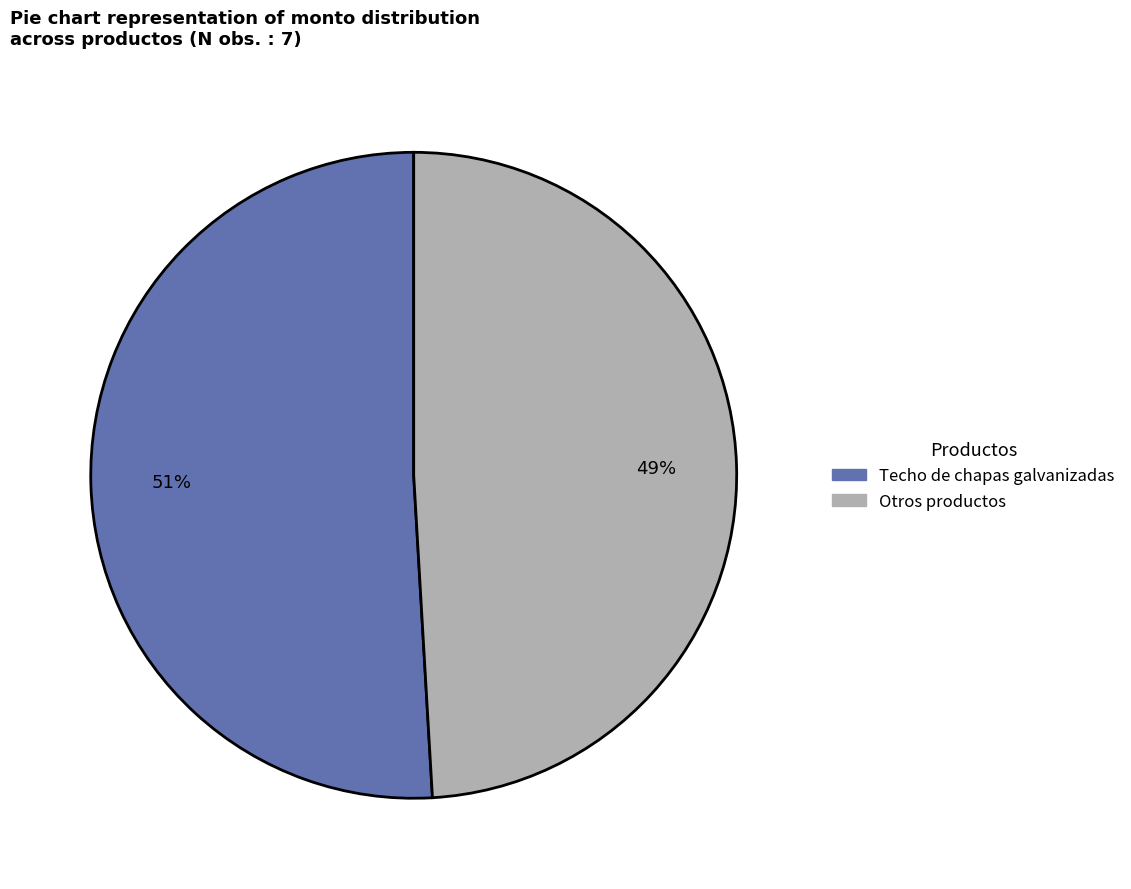

Is there a majority slice in this chart?

Yes